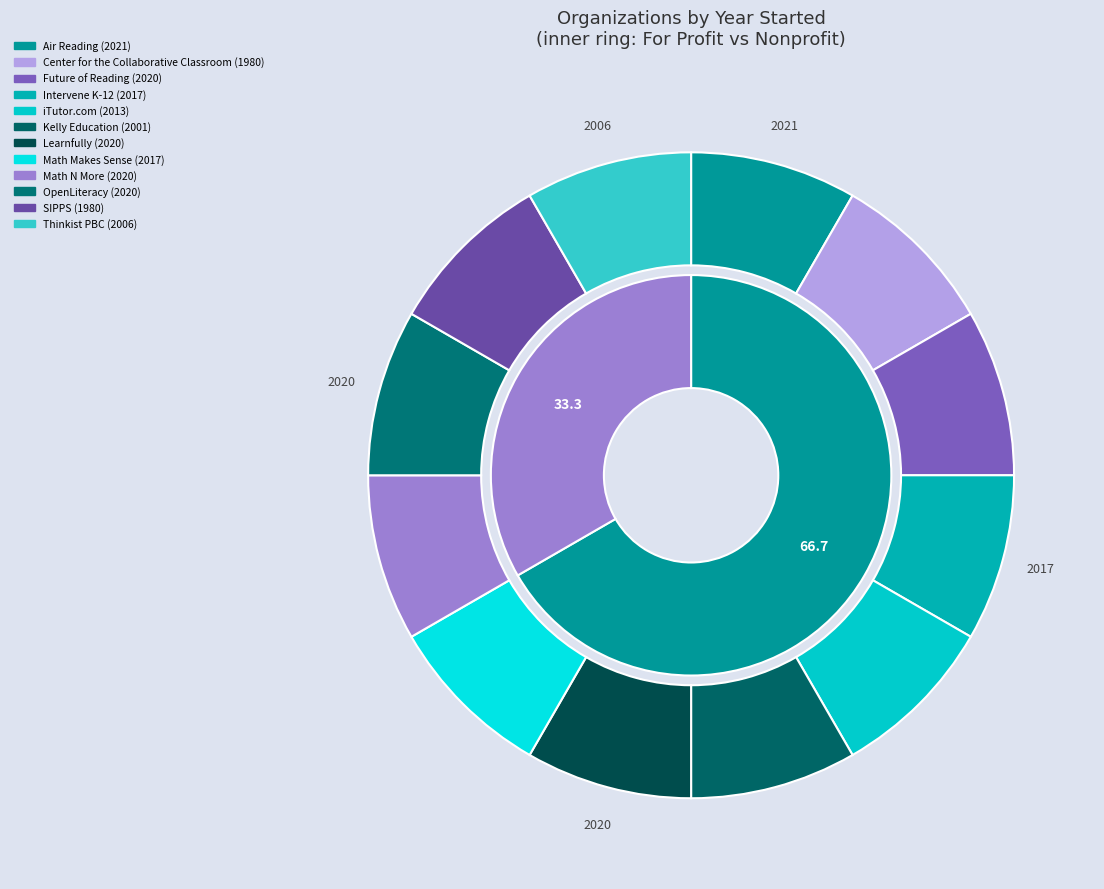

Does iTutor.com account for over 50% of the chart?

No